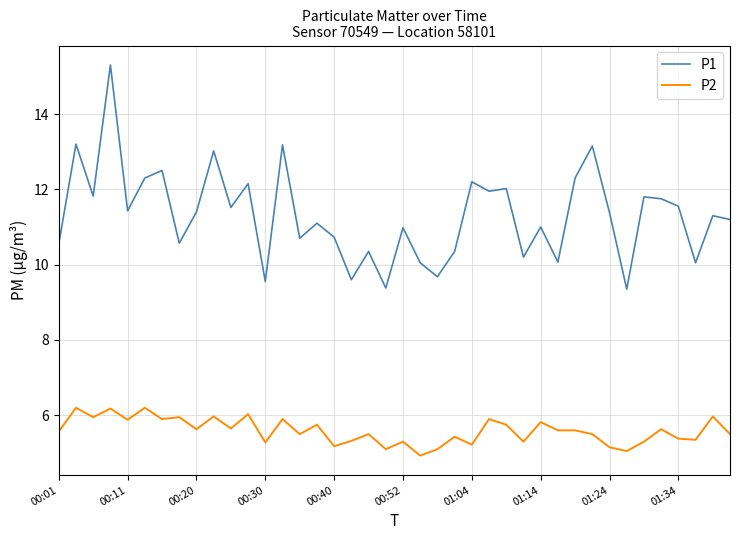

What is the difference between the maximum and minimum values in the P2 series?

1.3